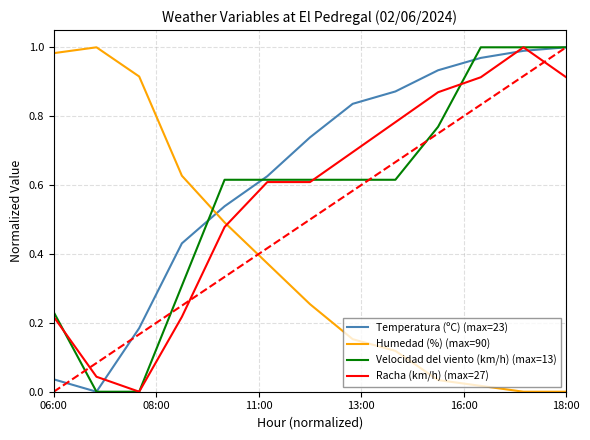

What are all the series names shown in the legend?

Temperatura (ºC) (max=23), Humedad (%) (max=90), Velocidad del viento (km/h) (max=13), Racha (km/h) (max=27)